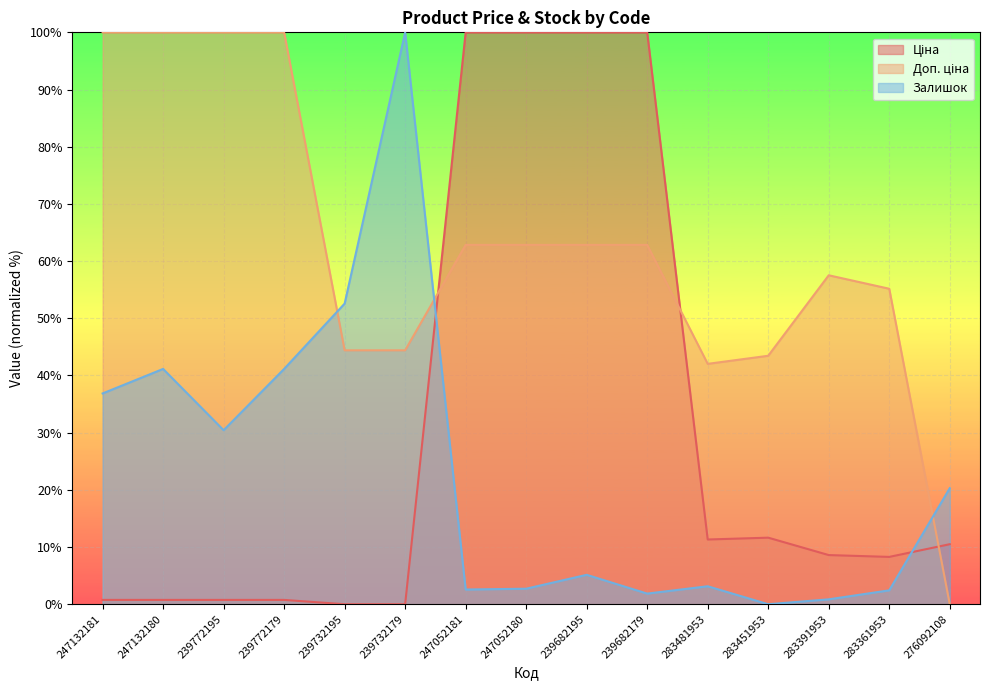

What position from the right is 283481953?

5